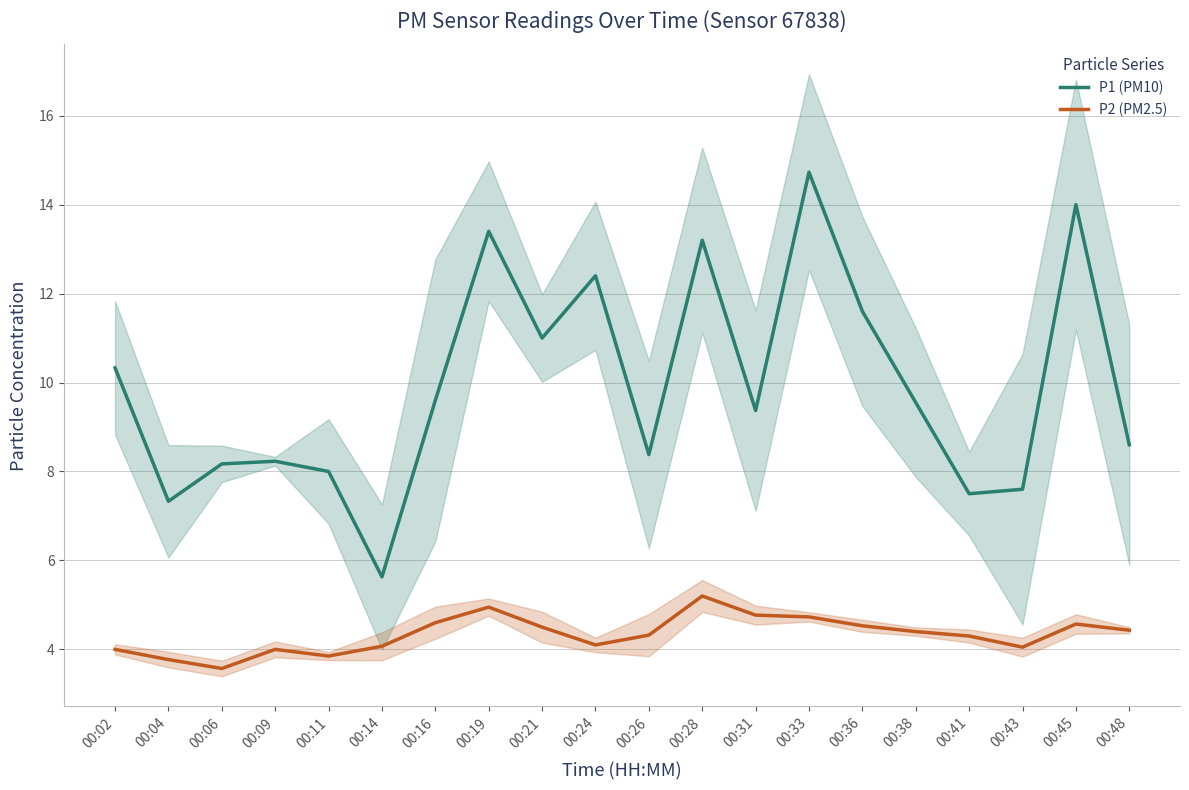

Is it true that P1 (PM10) equals 8.0 at 00:11?

True